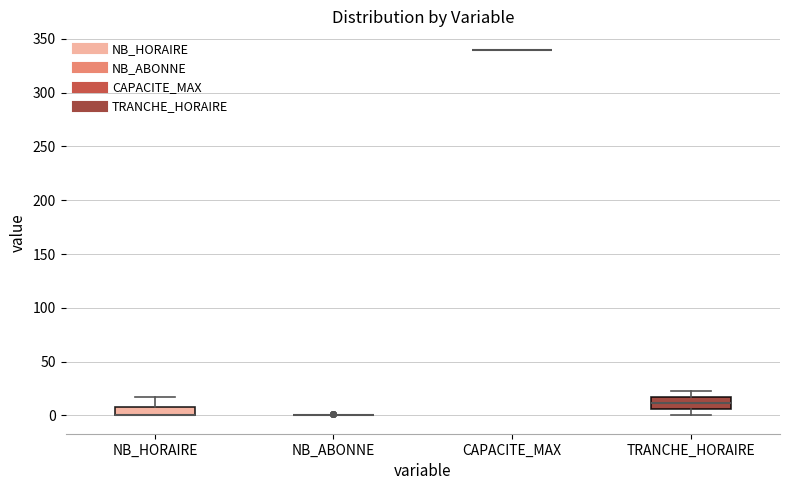

Reading left to right, read every box against the y-axis: the position of its median line, the range the box covers, and the ends of its whiskers. The values are not printed on the chart, so give them approximately, as read against the axis.

NB_HORAIRE: median 0 (drawn on the box's lower edge), box 0 to 10, whiskers 0 to 15
NB_ABONNE: box collapsed to a line at 0, whiskers 0 to 0
CAPACITE_MAX: box collapsed to a line at 340, whiskers 340 to 340
TRANCHE_HORAIRE: median 10, box 5 to 15, whiskers 0 to 25